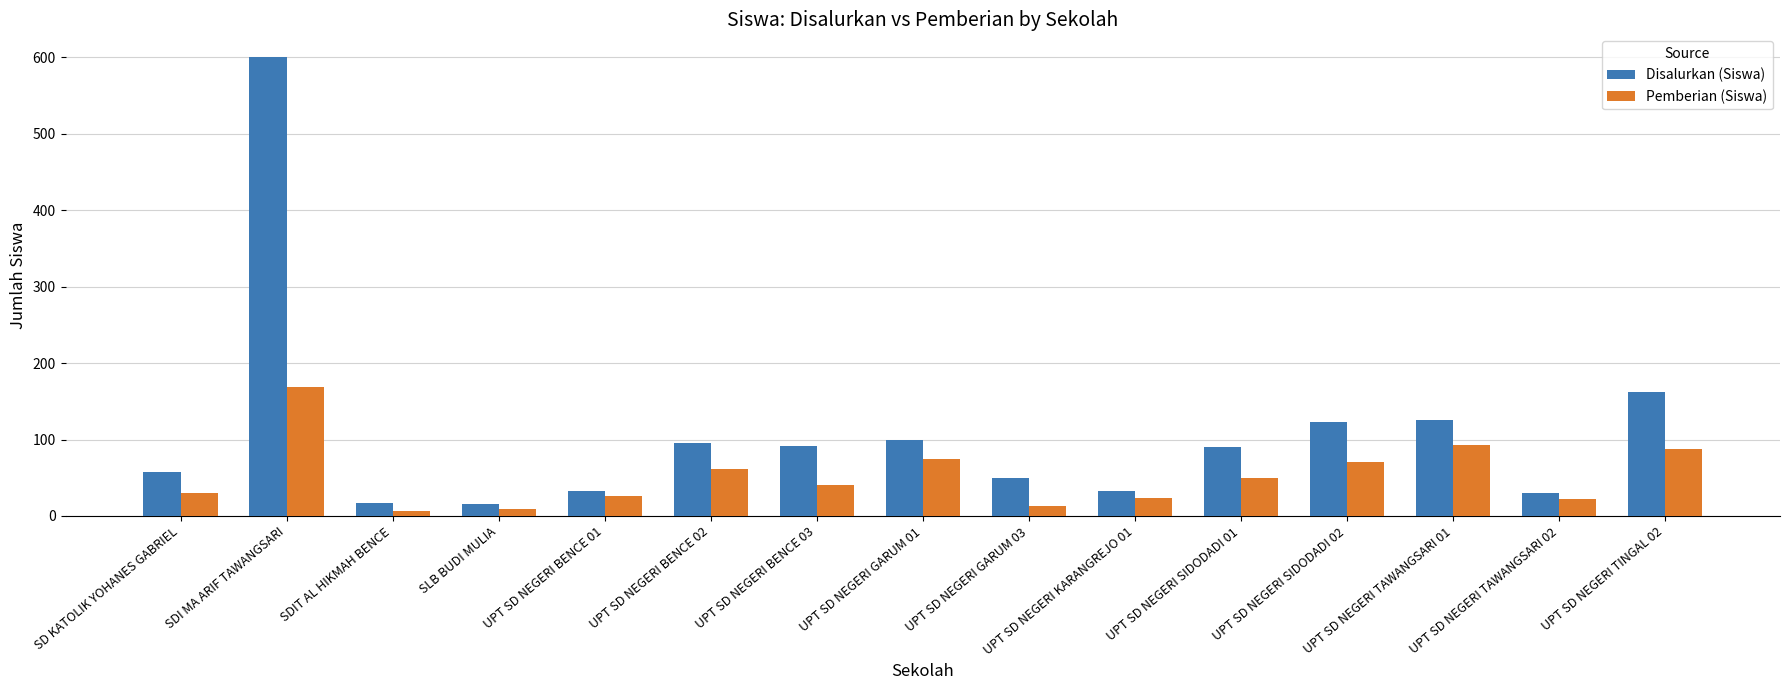

Which series has the largest range (max minus min)?

Disalurkan (Siswa)